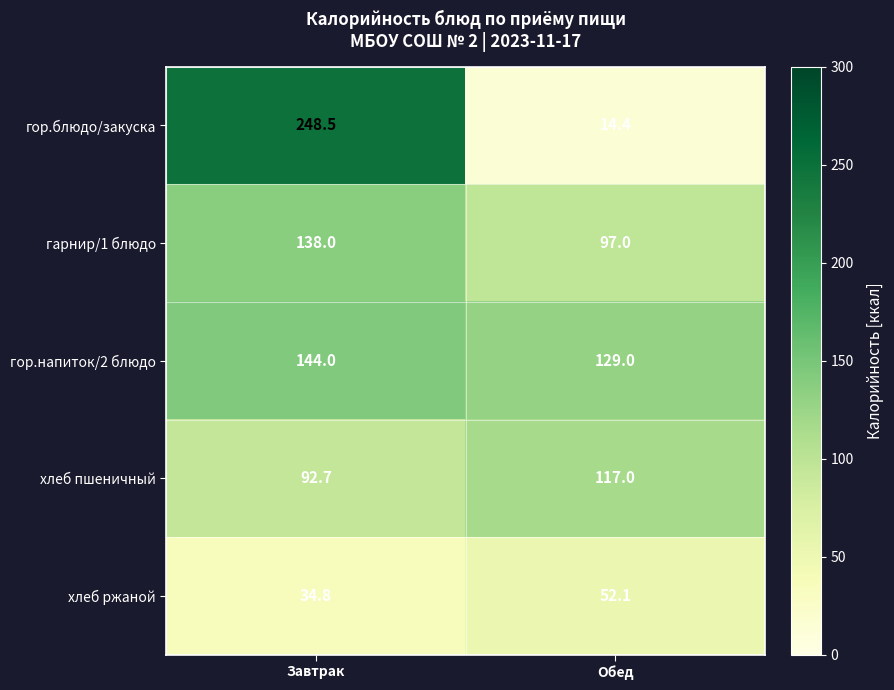

Which series changed the most between Завтрак and Обед?

гор.блюдо/закуска